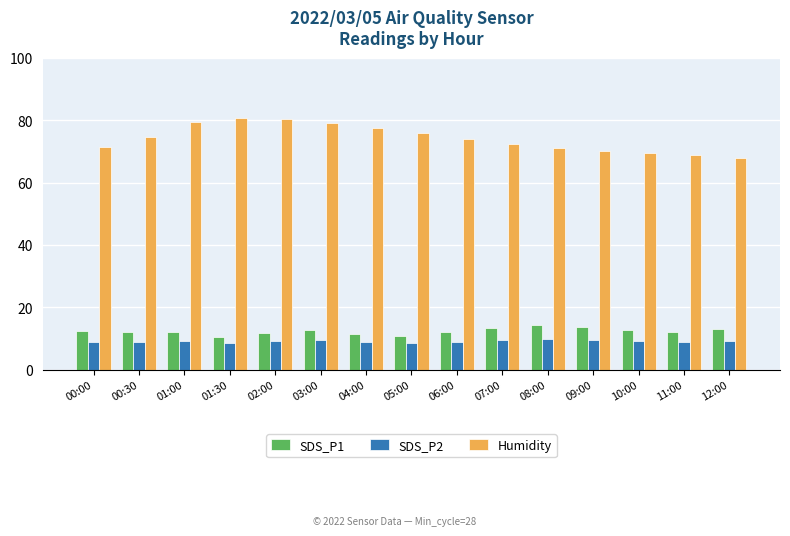

Count the number of categories in the chart.

15